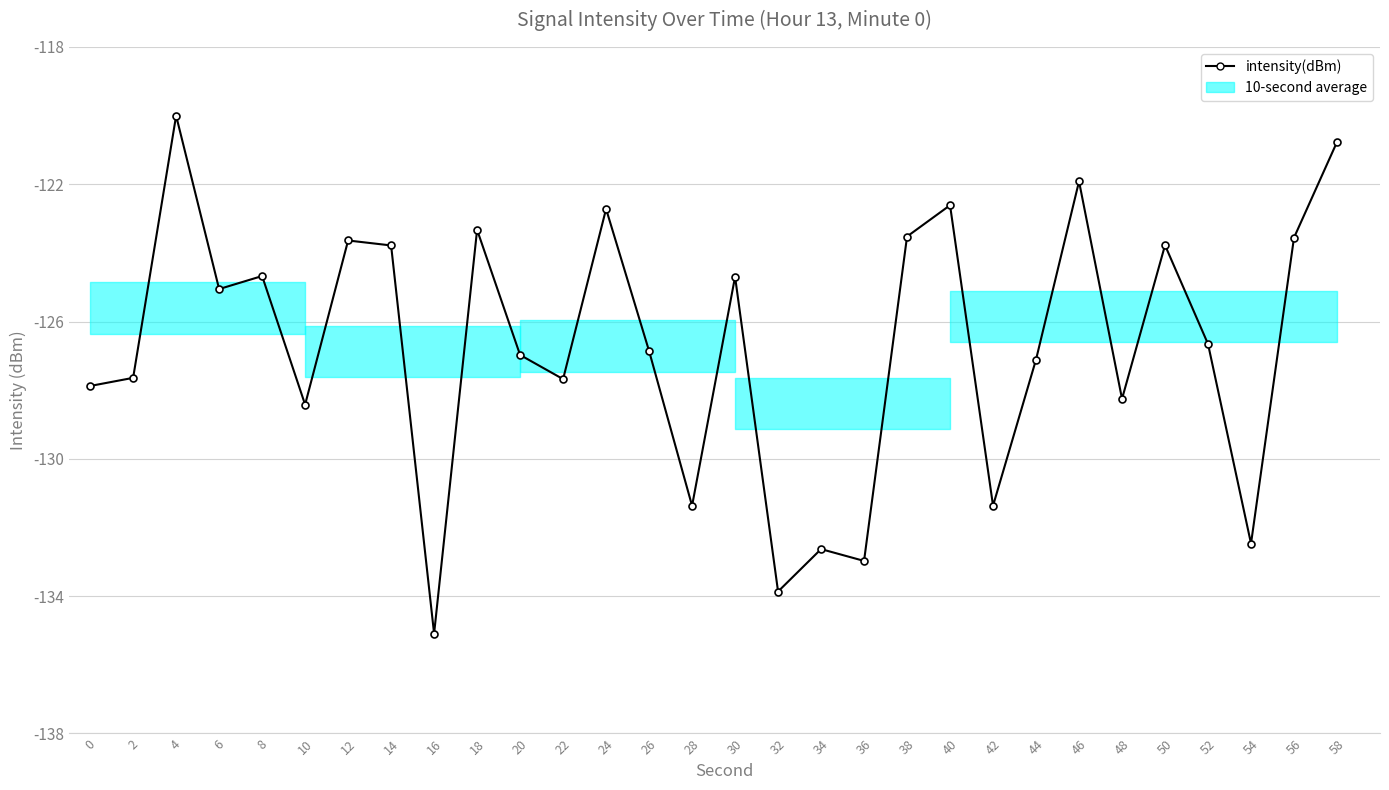

The chart shows a value of -123.5 at 38. True or false?

True